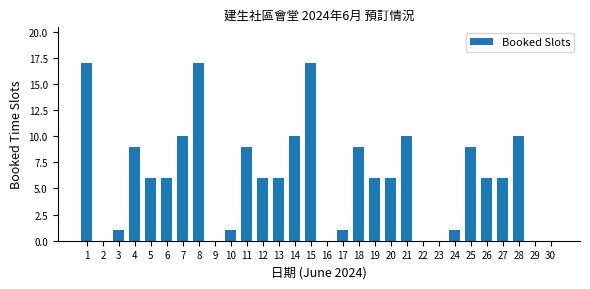

Reading right to left, what are all the values shown in this chart?

0	0	10	6	6	9	1	0	0	10	6	6	9	1	0	17	10	6	6	9	1	0	17	10	6	6	9	1	0	17